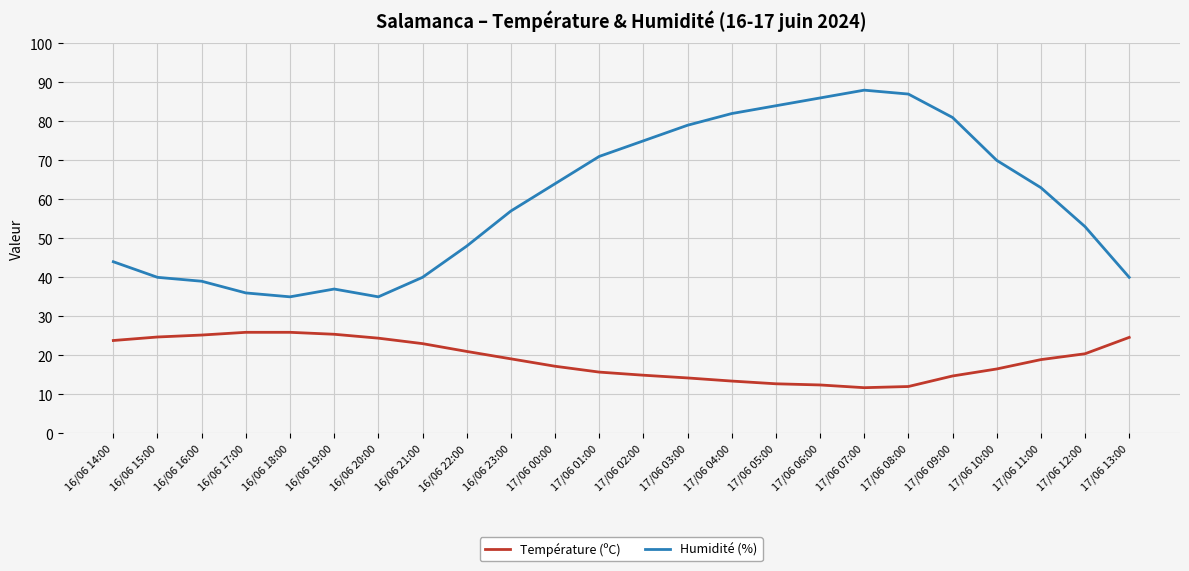

Is it true that Humidité (%) equals 71.0 at 17/06 01:00?

True